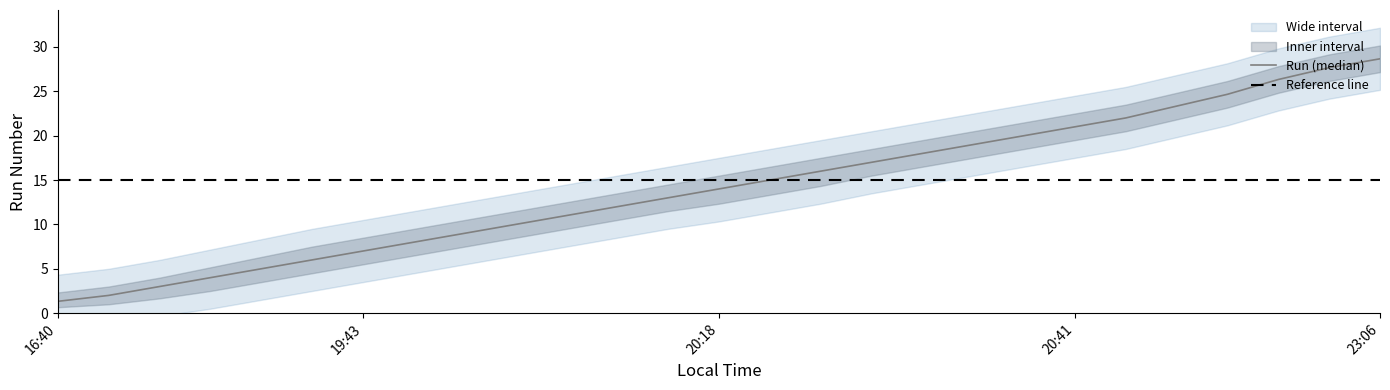

At 16:40, list the series in order from smallest to largest.

Run_lower, Run, Run_upper